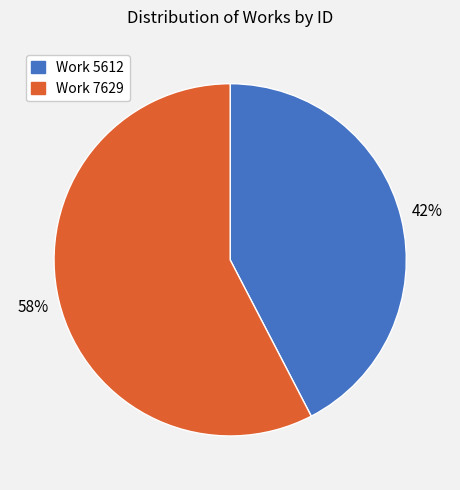

What is the largest slice in the pie chart?

Work 7629